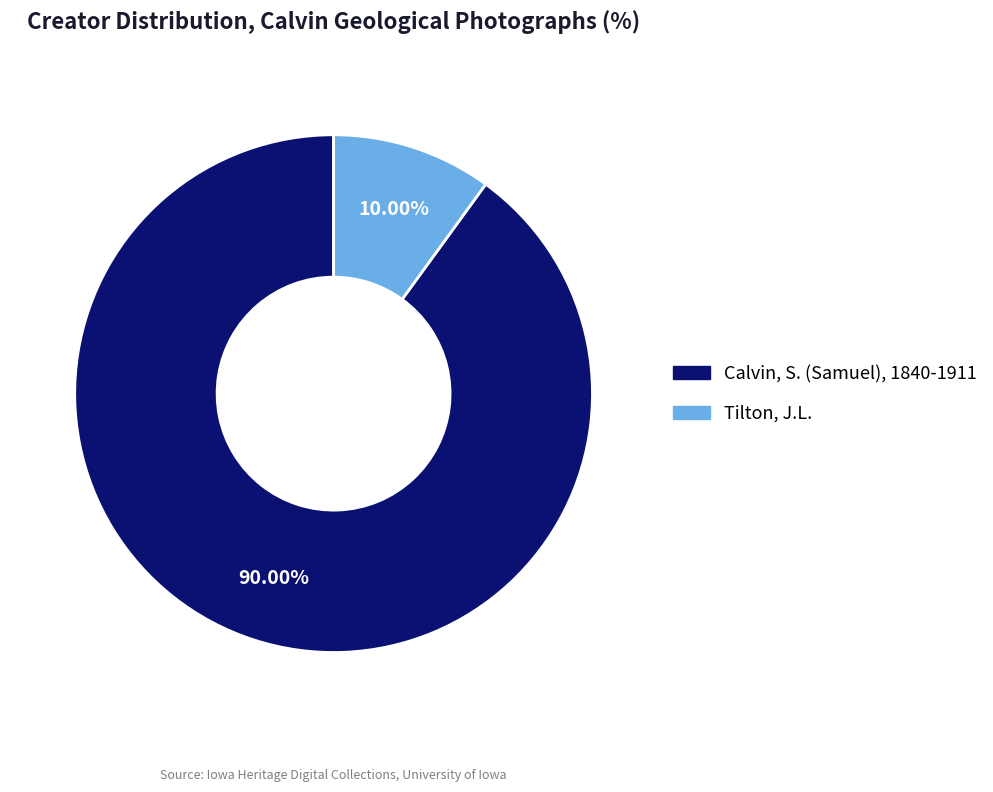

How many slices are in this pie chart?

2